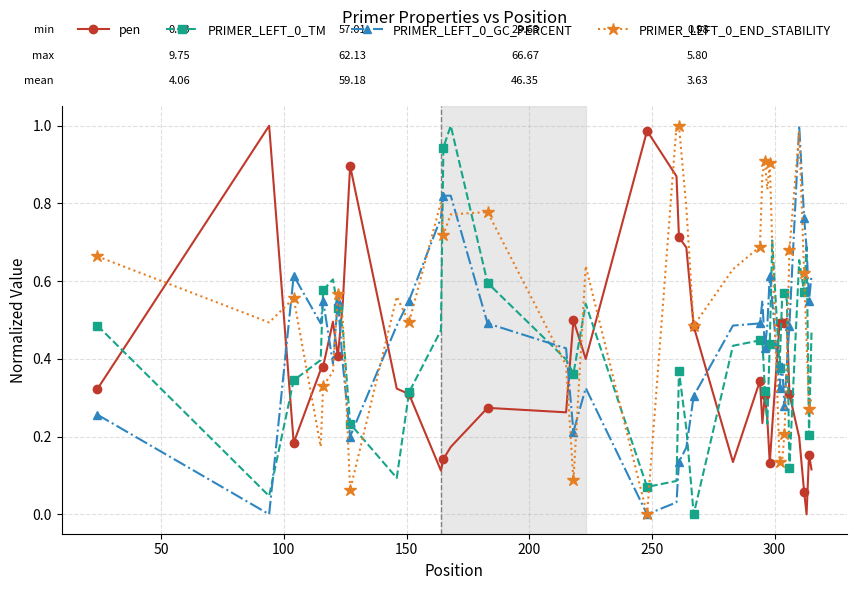

True or false: PRIMER_LEFT_0_TM has more than 2 interior local peaks.

True